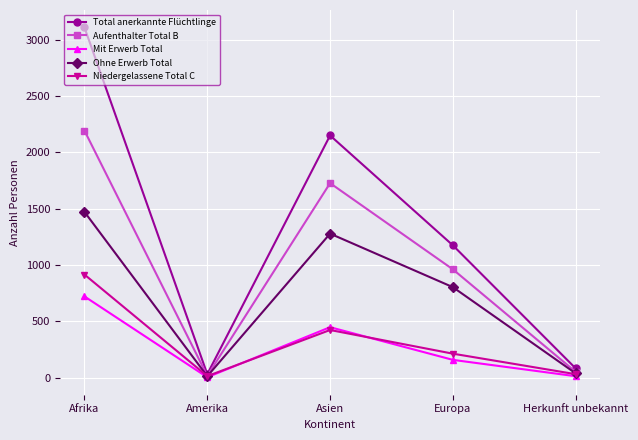

How many interior local peaks does the Total anerkannte Flüchtlinge series have?

1